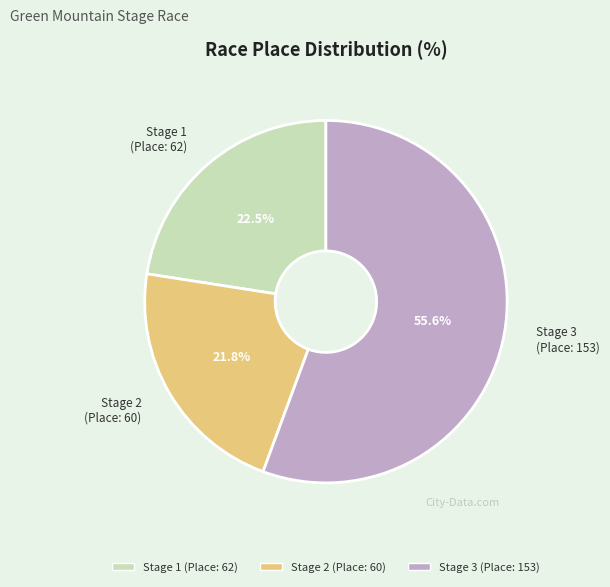

Which slice is the largest?

Stage 3 (Place: 153)